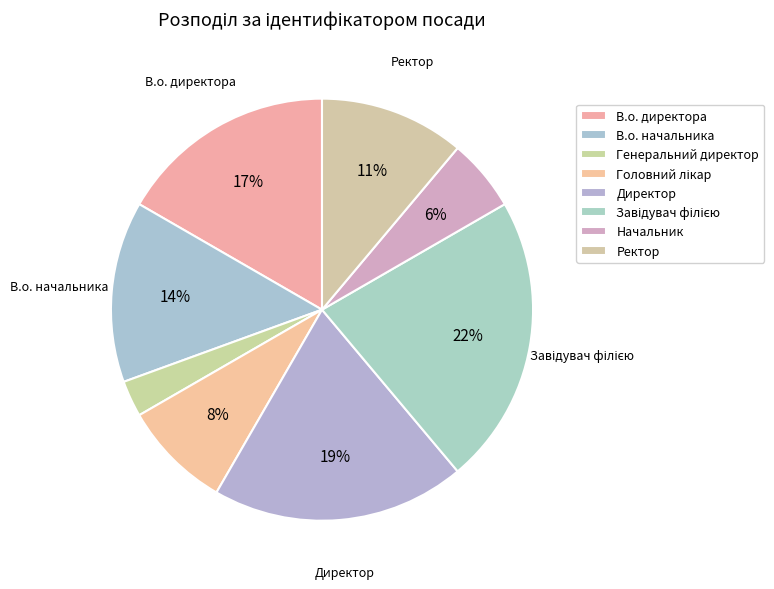

Which slice is the smallest?

Генеральний директор